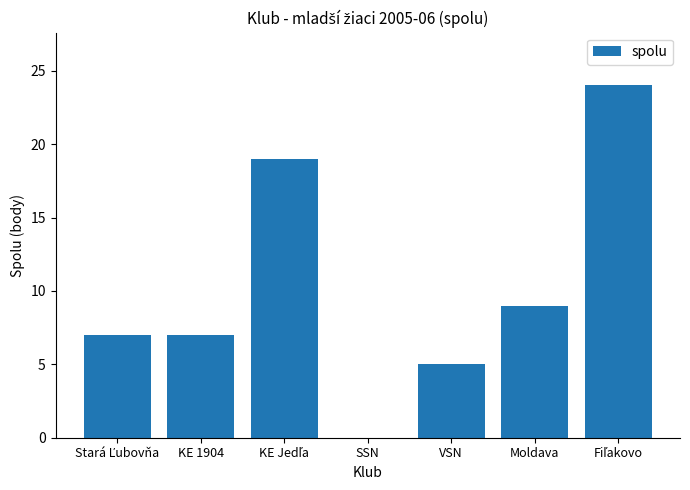

What is the change in value from KE 1904 to SSN?

-7